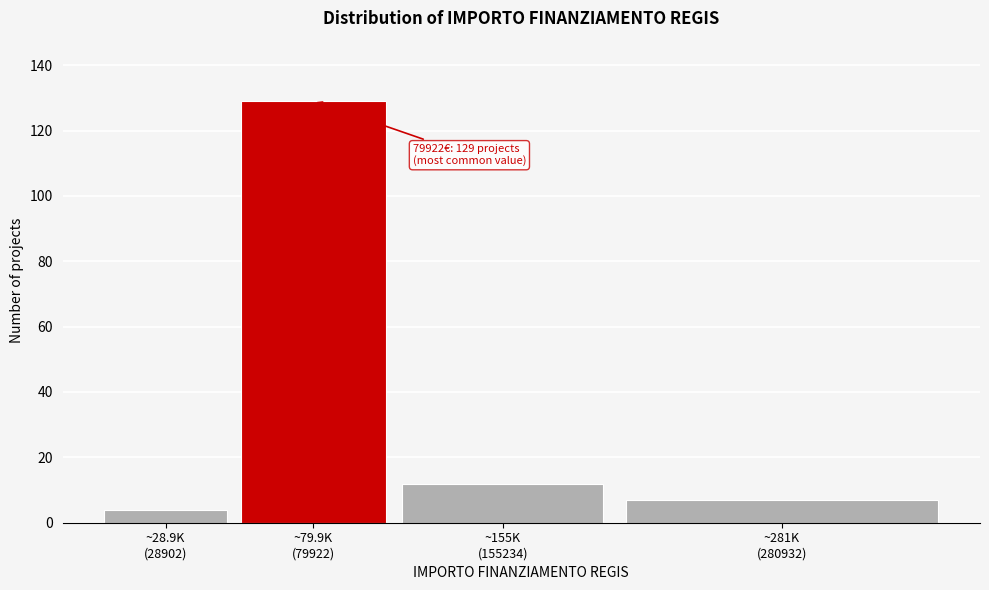

Reading right to left, transcribe all the data shown in this chart.

7	12	129	4